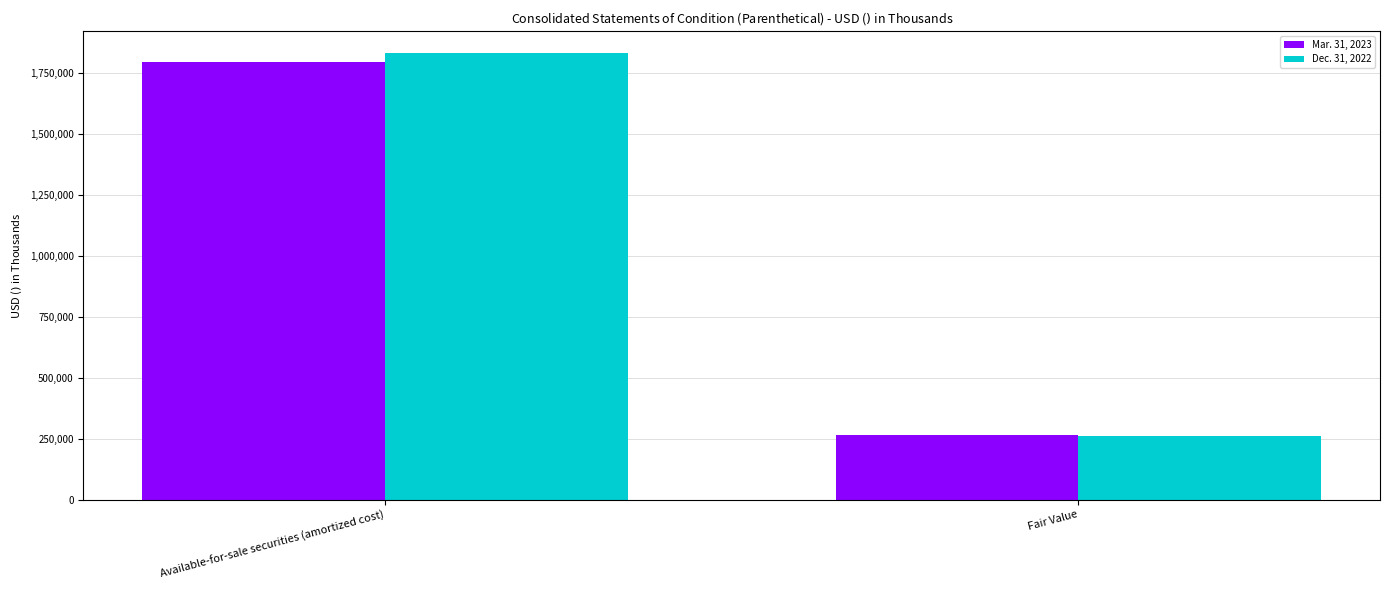

The Mar. 31, 2023 series shows 2398123 at Available-for-sale securities (amortized cost). True or false?

False